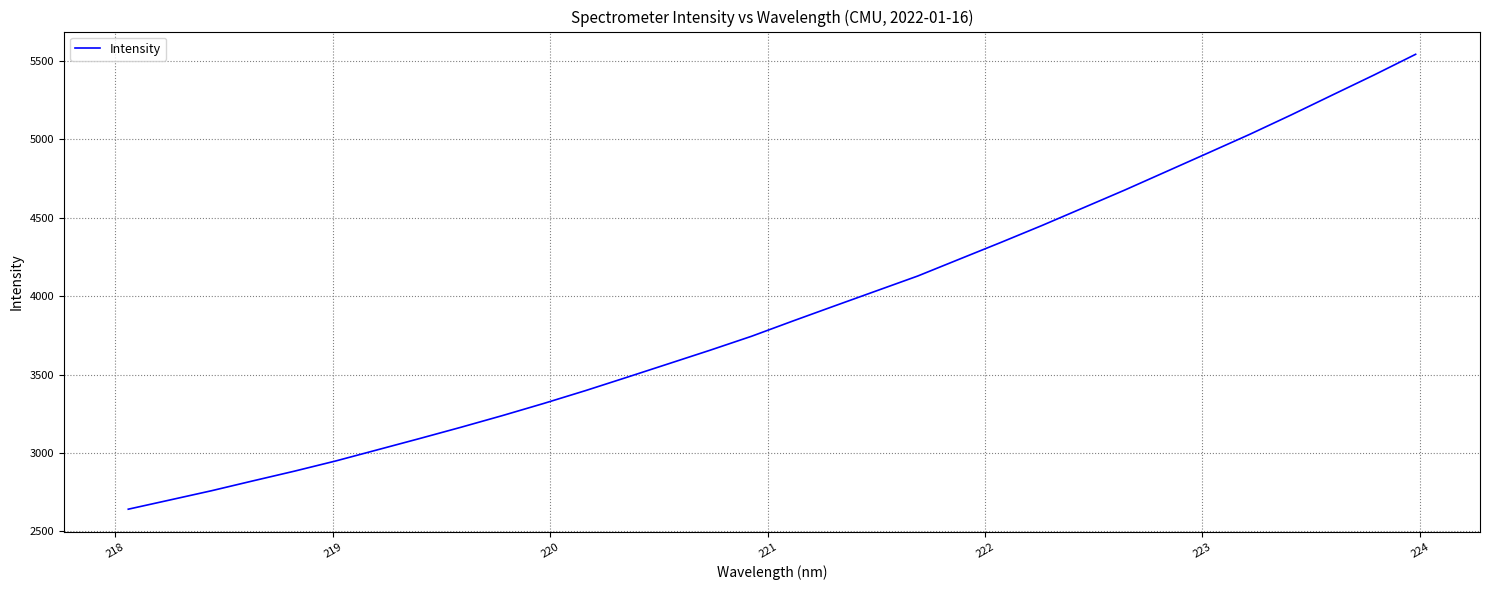

What is the difference between the maximum and minimum values?

2902.3